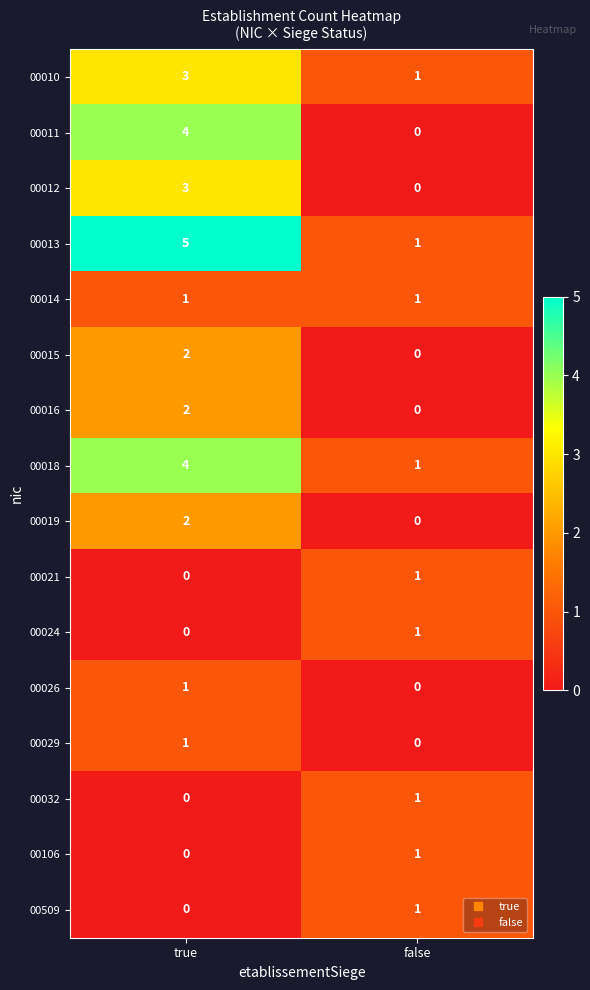

Where is 00018 nearest to the value 2?

false